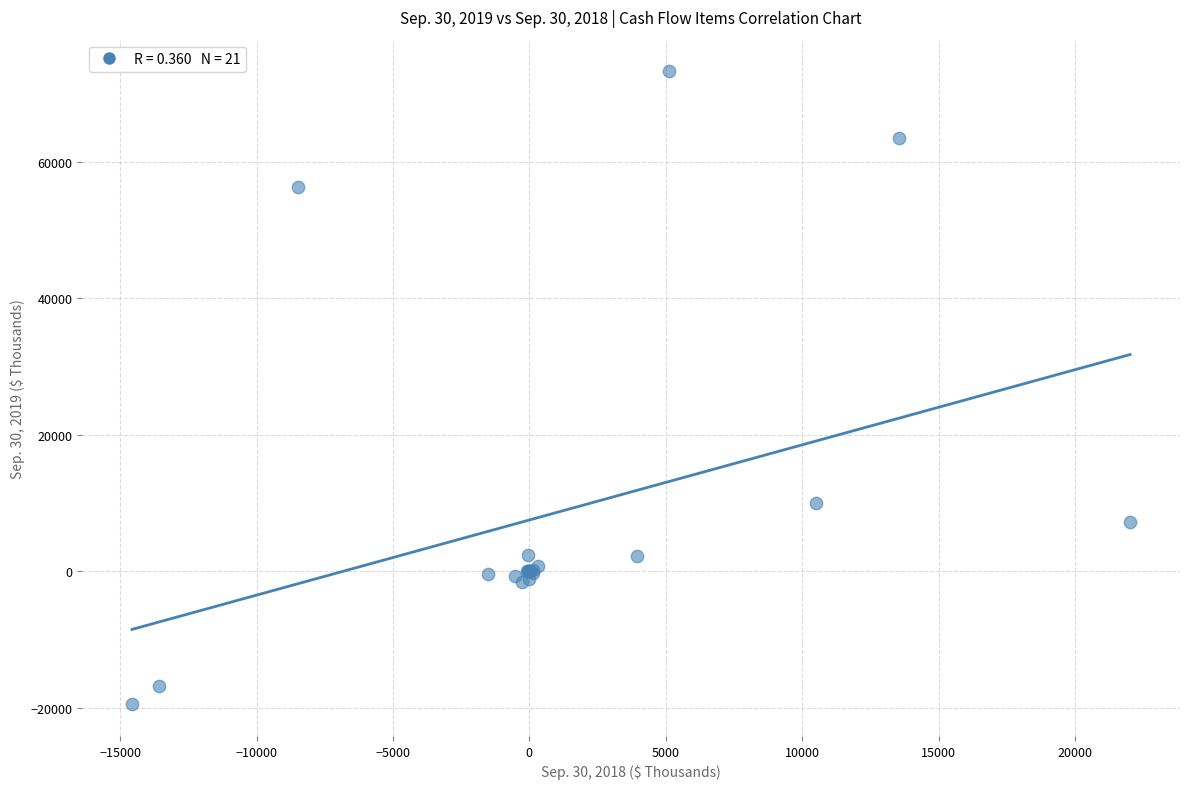

What Y value in the scatter plot is closest to 26850?

9963